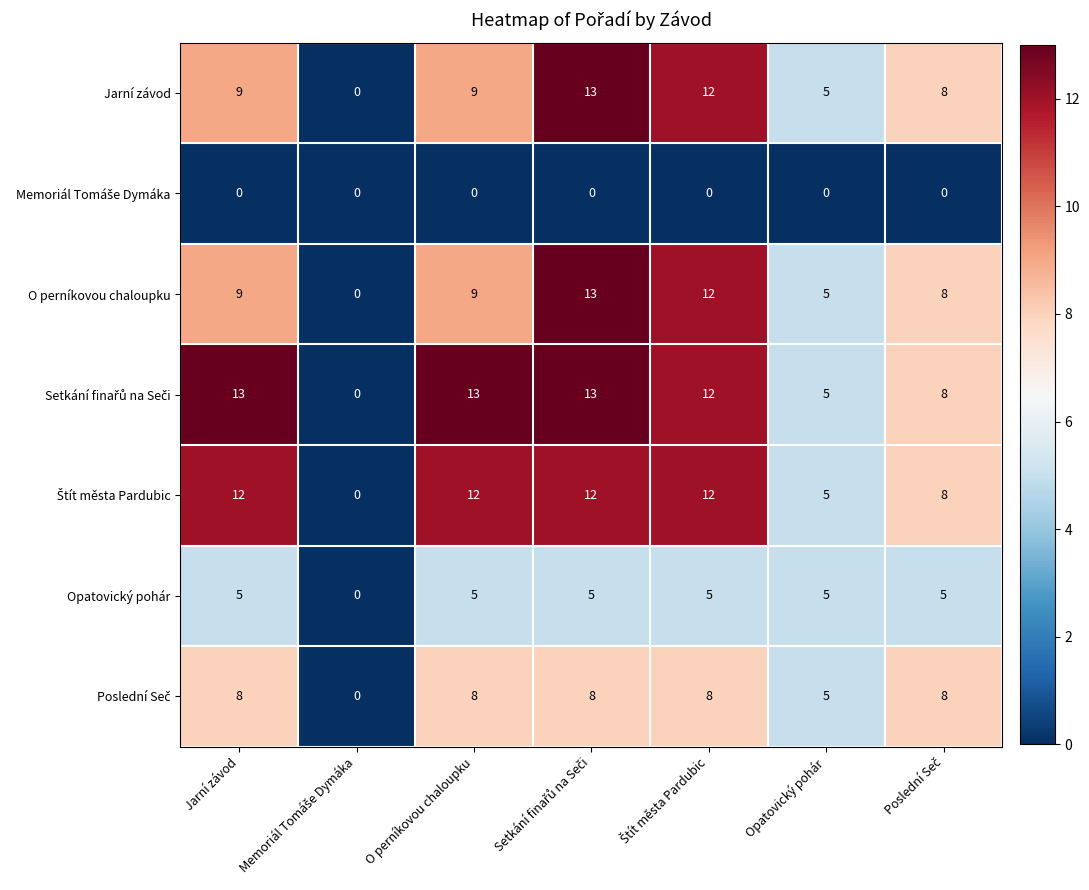

What is the sum of all Jarní závod values?

56